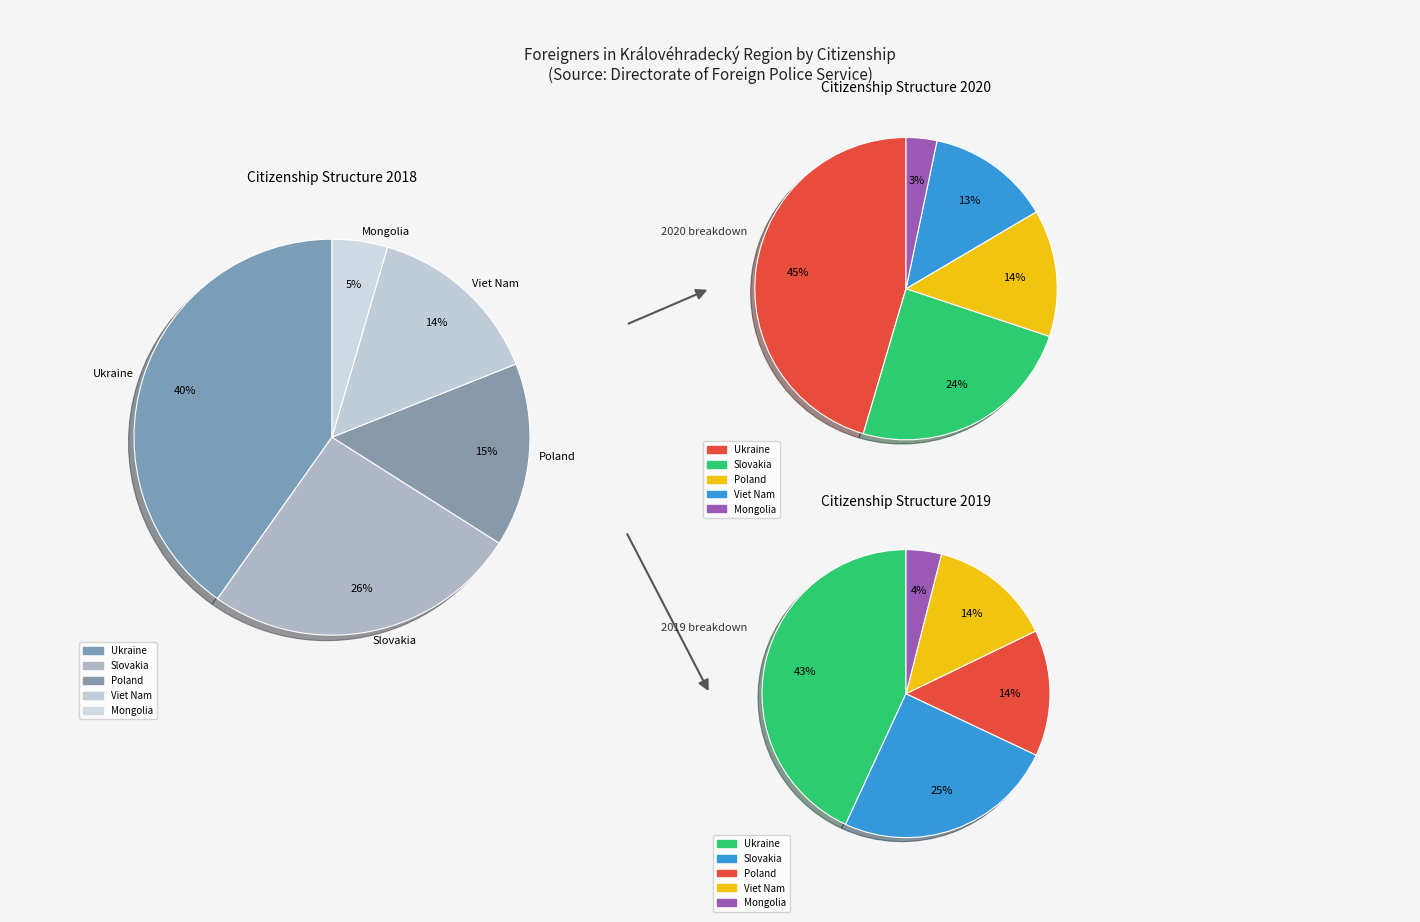

Does Slovakia 2020 represent more than half of the total?

No